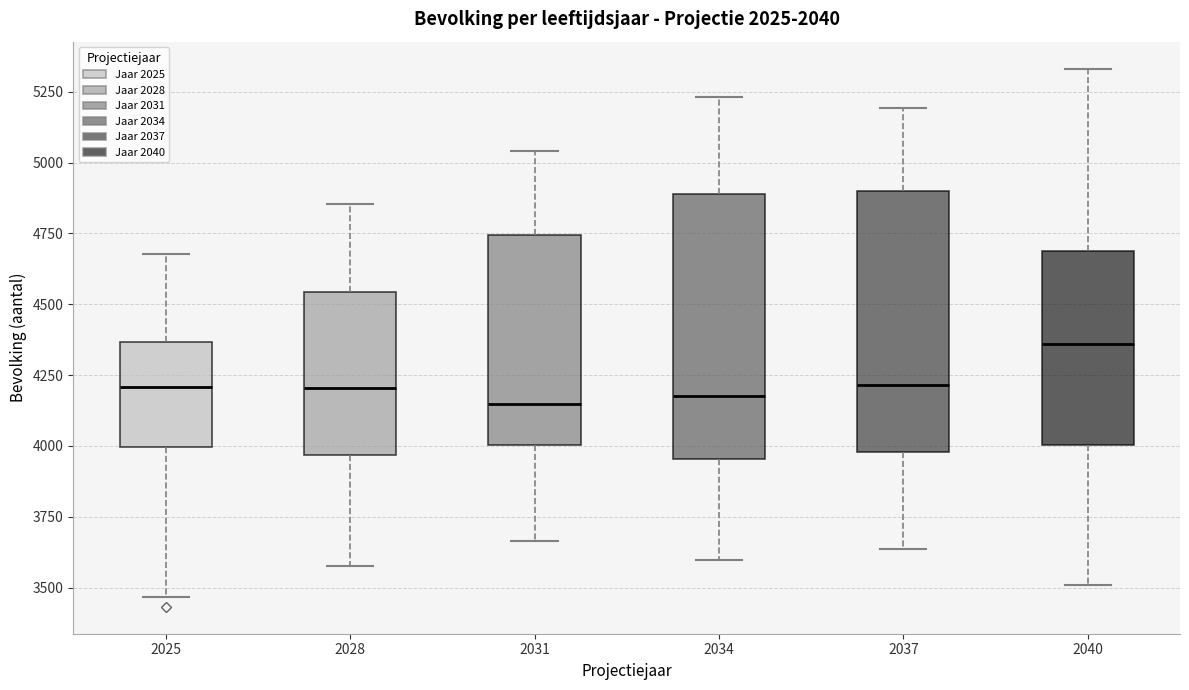

Which box's median line is the highest?

2040